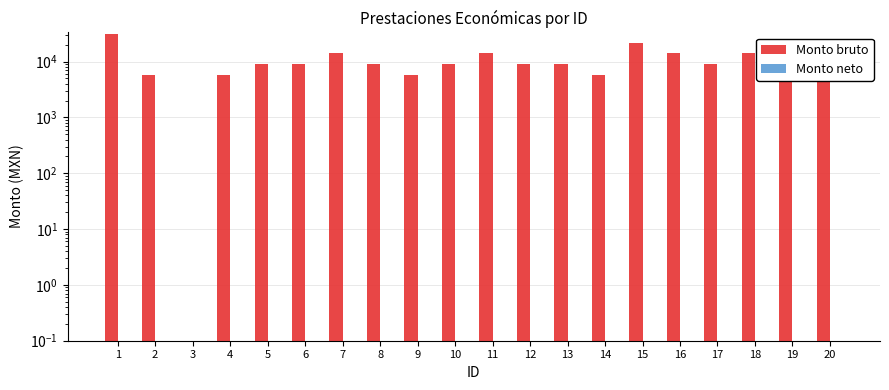

What are all the series names shown in the legend?

Monto bruto, Monto neto